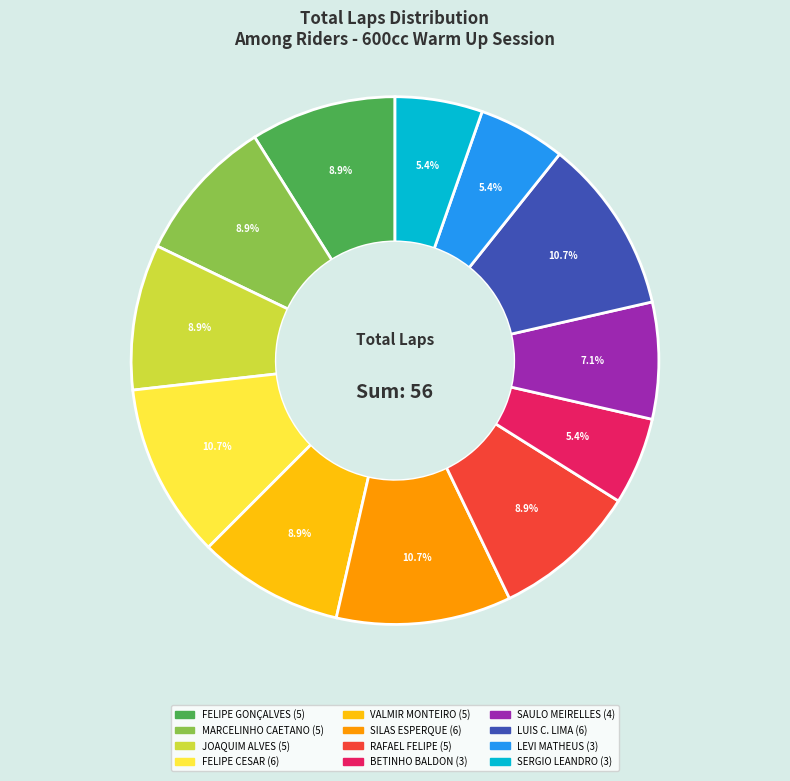

Which has a higher value, LEVI MATHEUS or FELIPE CESAR?

FELIPE CESAR